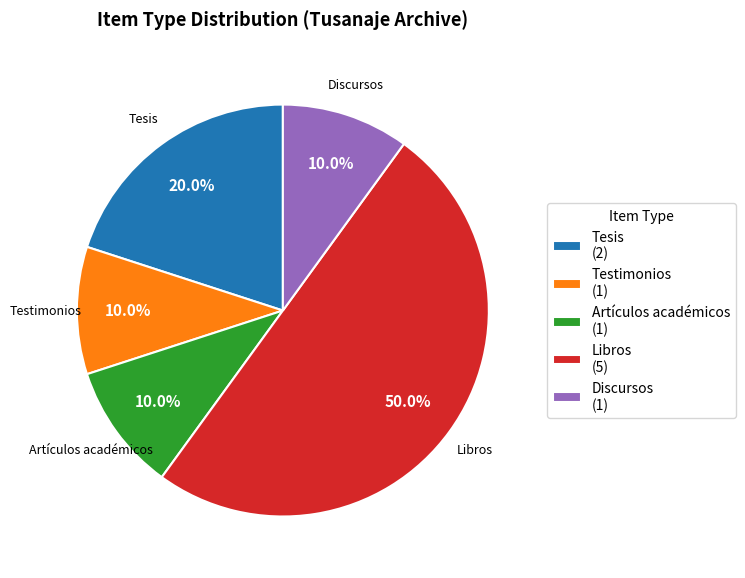

What is the largest slice in the pie chart?

Libros (5)